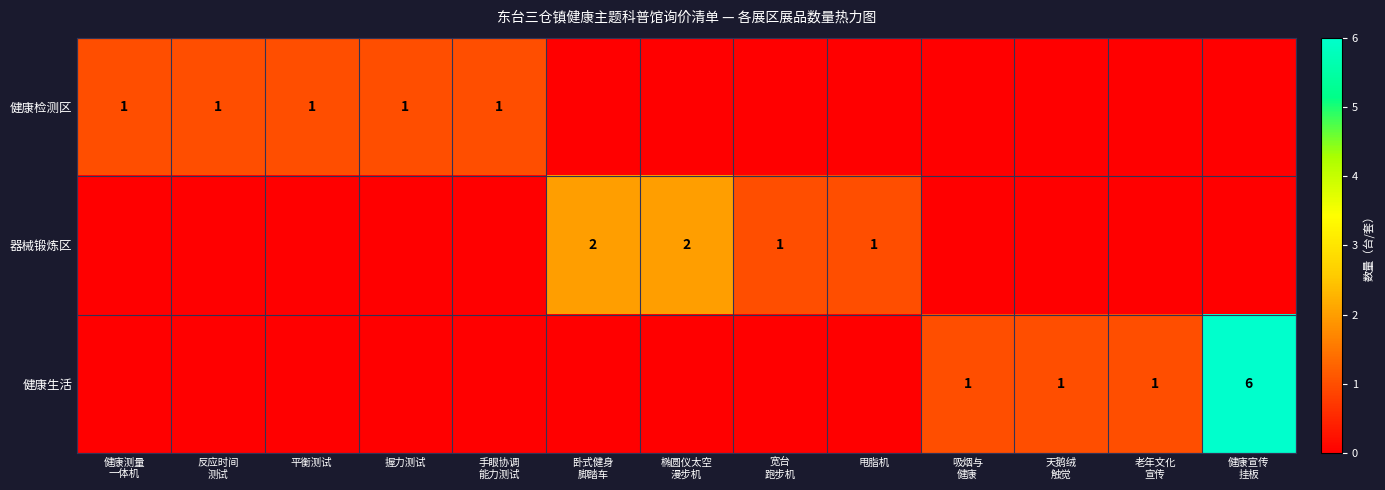

Where is 健康检测区 nearest to the value 0?

卧式健身 脚踏车